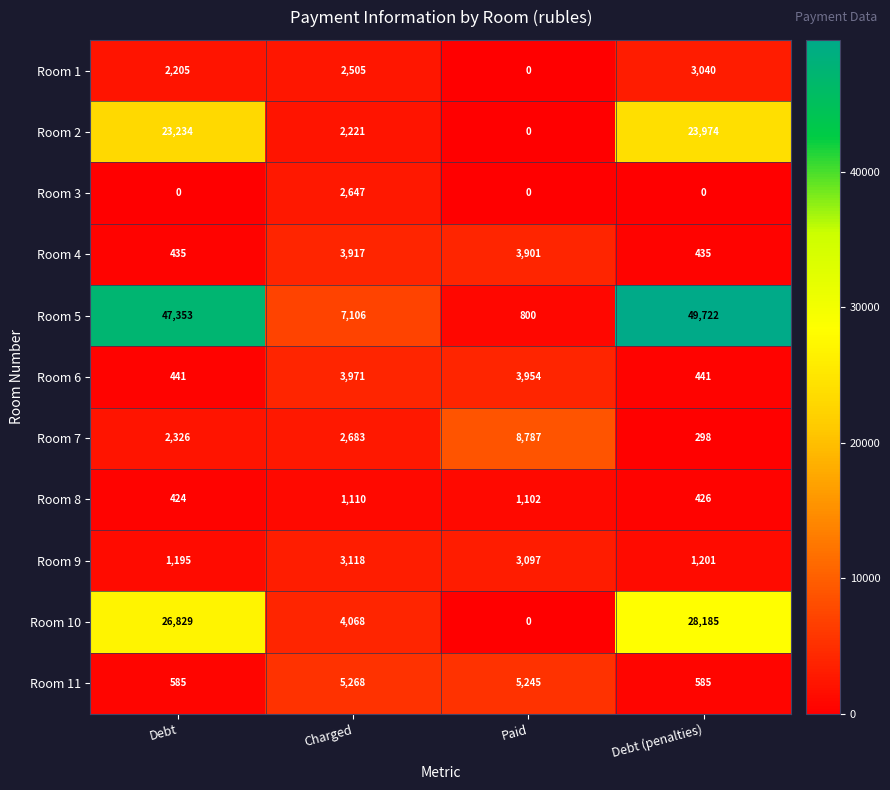

Rank the categories by Room 7 value from lowest to highest.

Debt (penalties), Debt, Charged, Paid